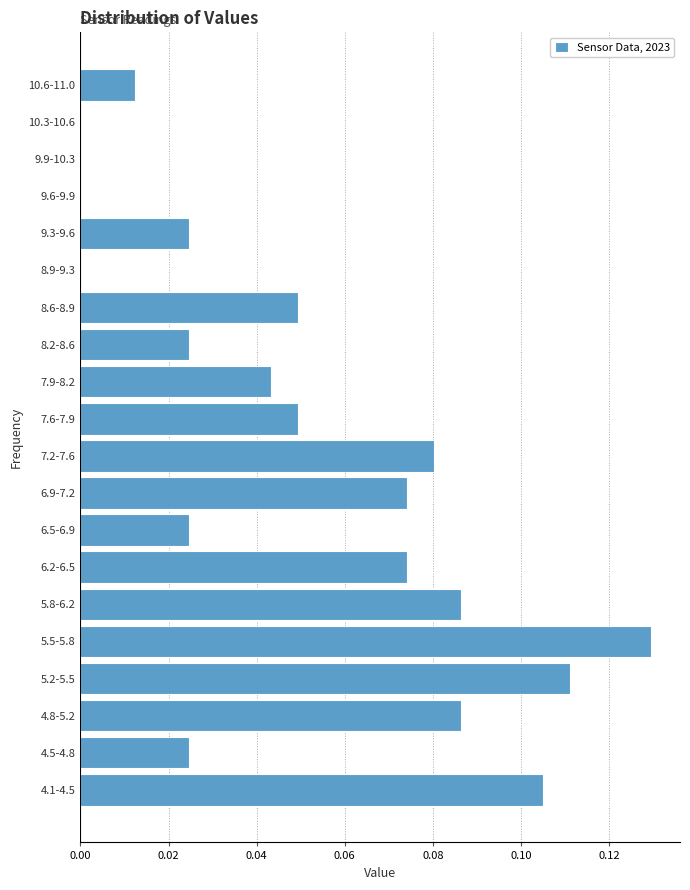

The chart shows a value of -0.1 at 9.6-9.9. True or false?

False